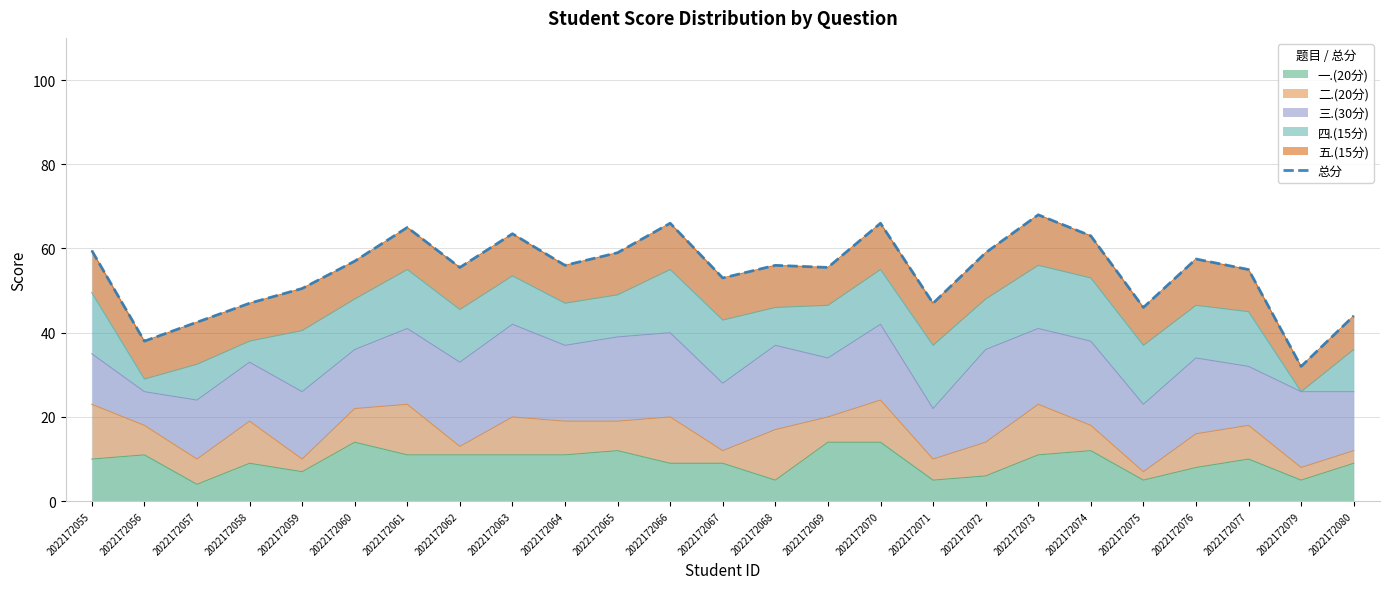

What is the greatest value displayed?

68.0